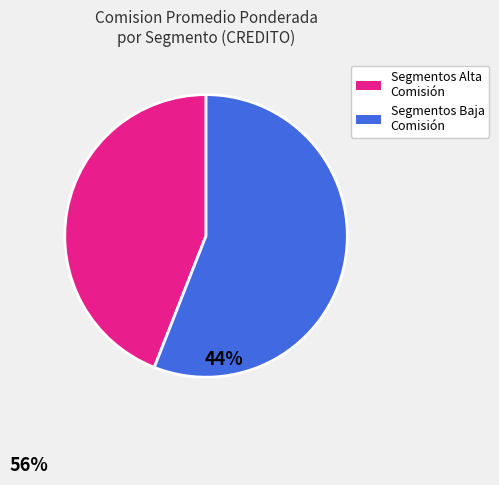

Is there a majority slice in this chart?

Yes